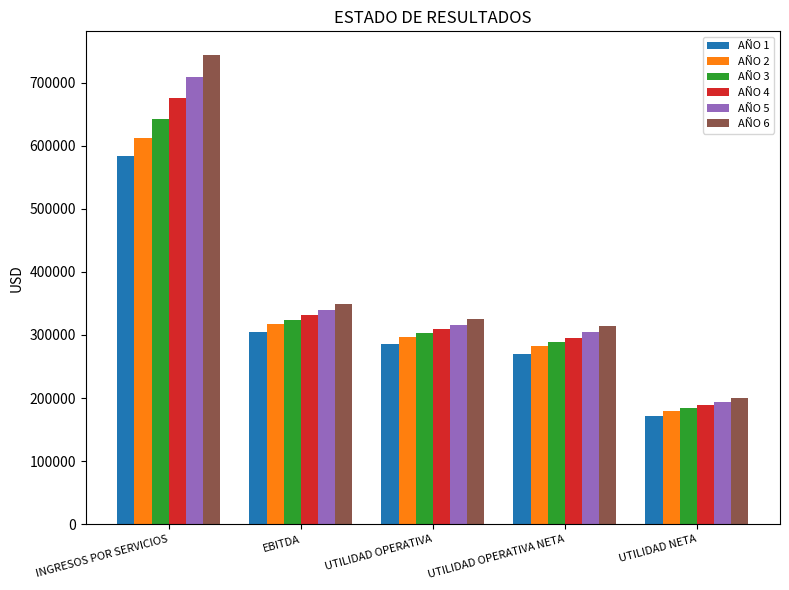

What is the difference between the highest and lowest values at INGRESOS POR SERVICIOS?

161046.4